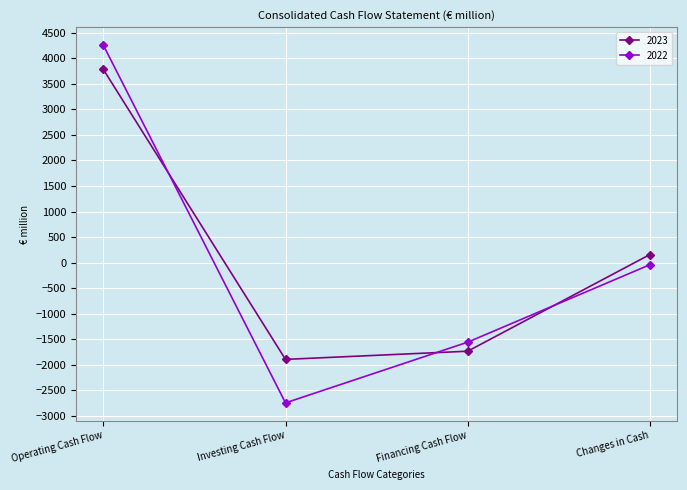

Which category has the lowest value across all series?

Investing Cash Flow